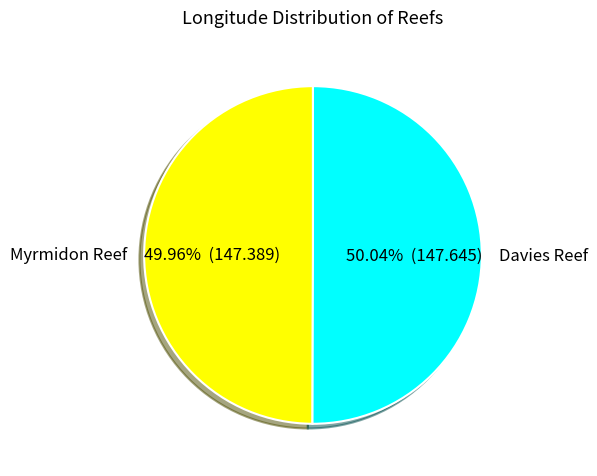

Count the number of slices in the pie.

2